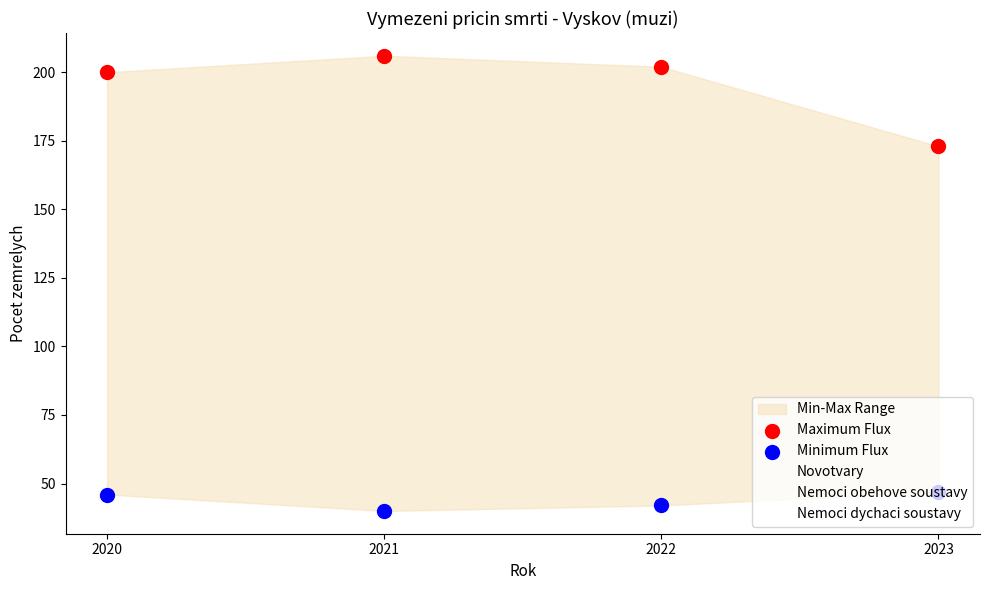

Which series has the widest spread of Y values?

Nemoci obehove soustavy